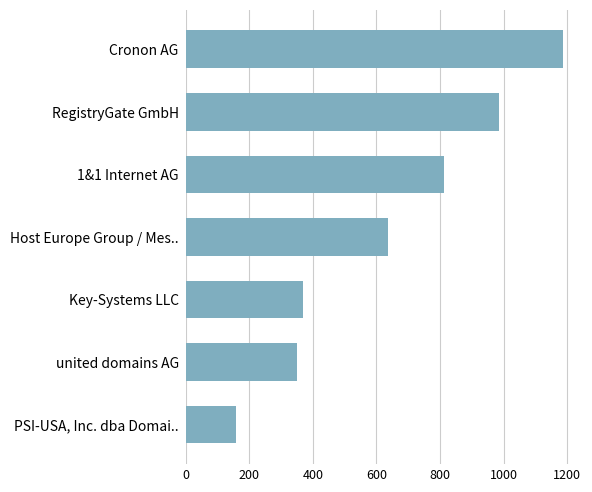

How many data points are less than 636?

3